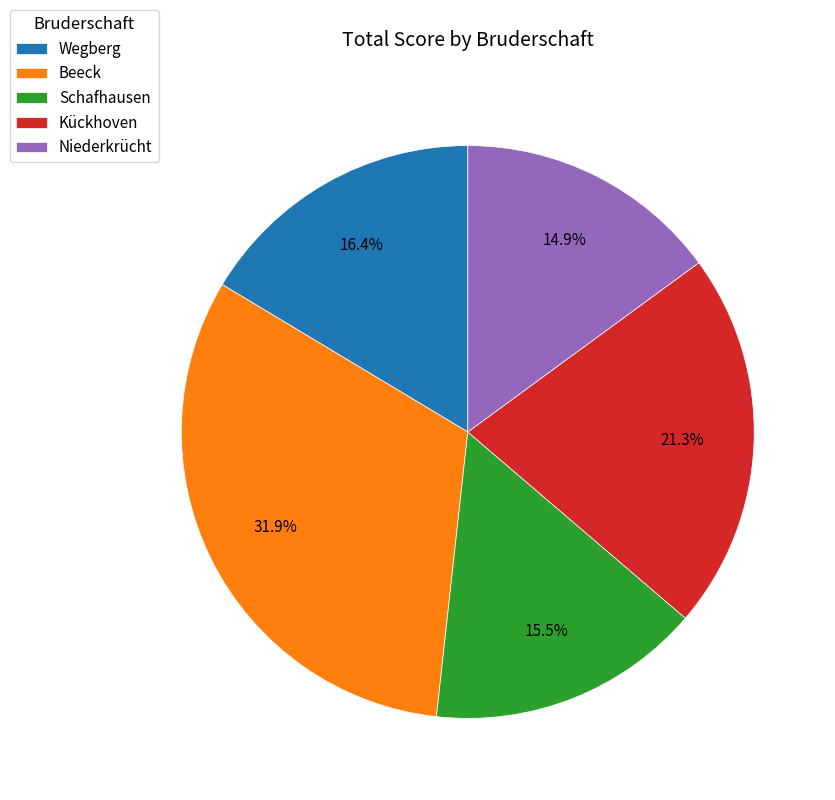

What is the largest slice in the pie chart?

Beeck